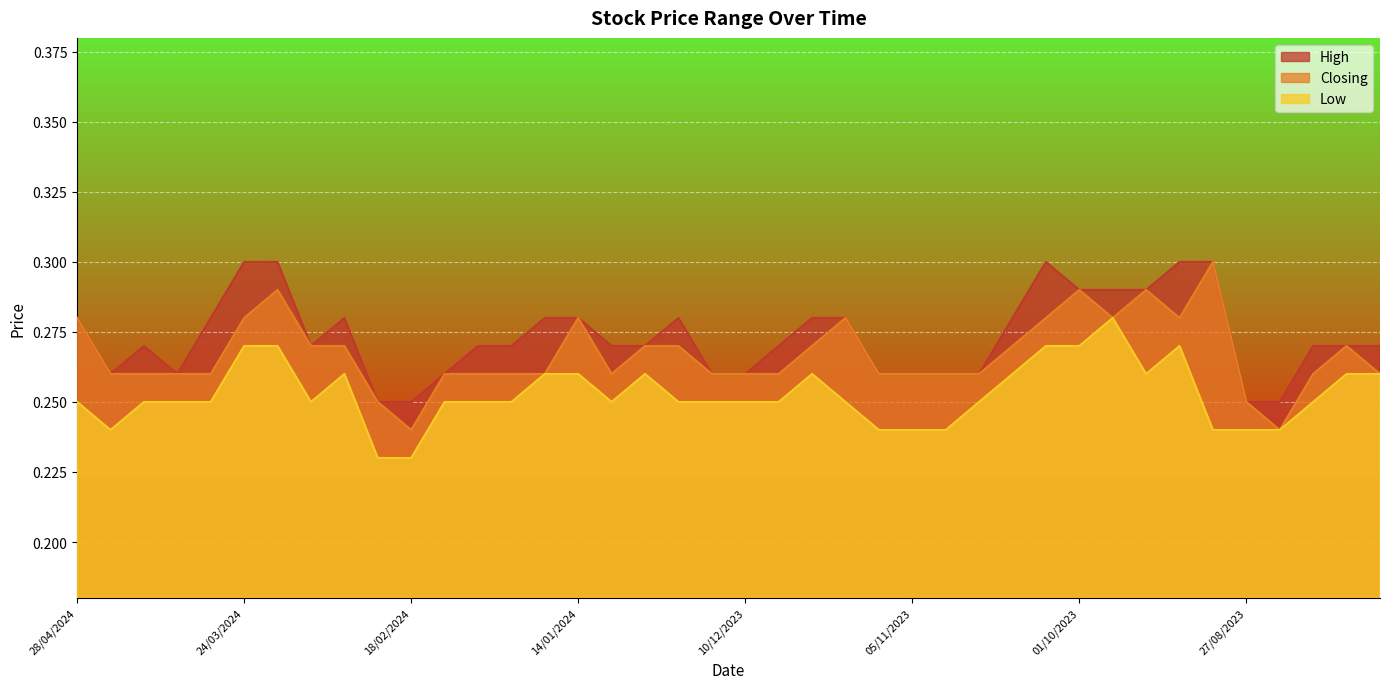

In Low, how many points are higher than both neighbors (excluding endpoints)?

5